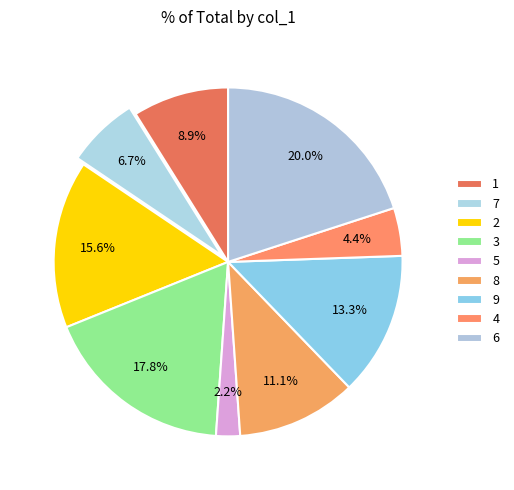

To the nearest percent, what percentage of the pie is 7?

7%